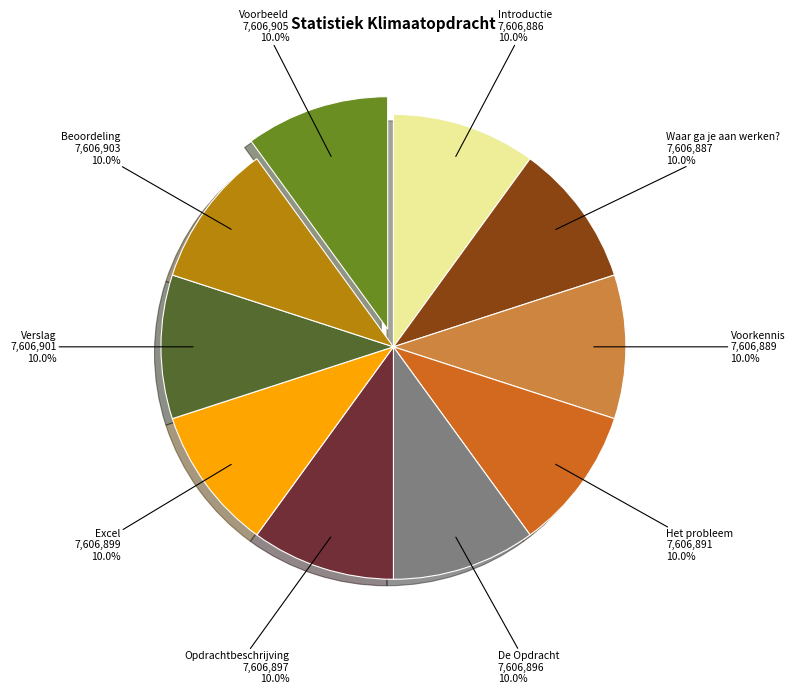

To the nearest percent, what portion does Voorkennis represent?

10%